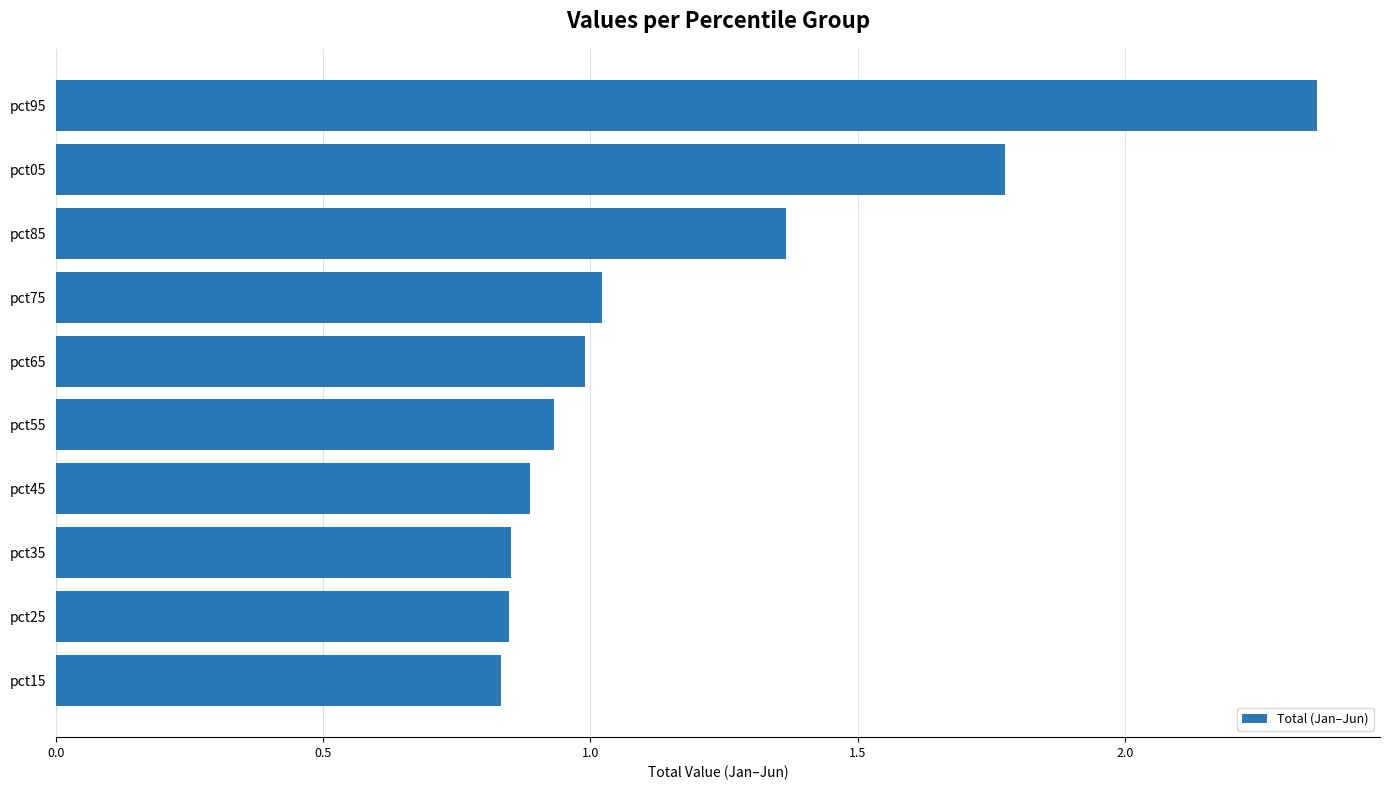

The chart shows a value of 1.3 at pct15. True or false?

False